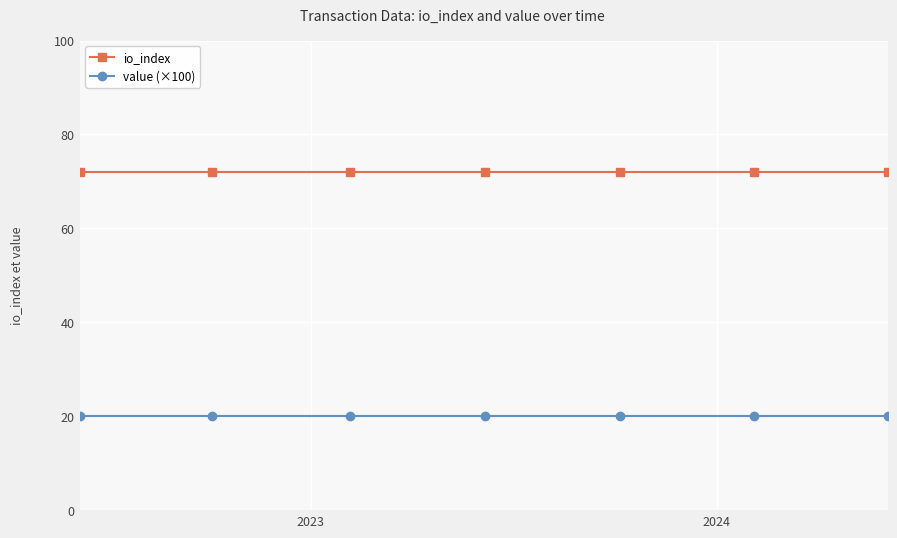

What are all the series names shown in the legend?

io_index, value (×100)